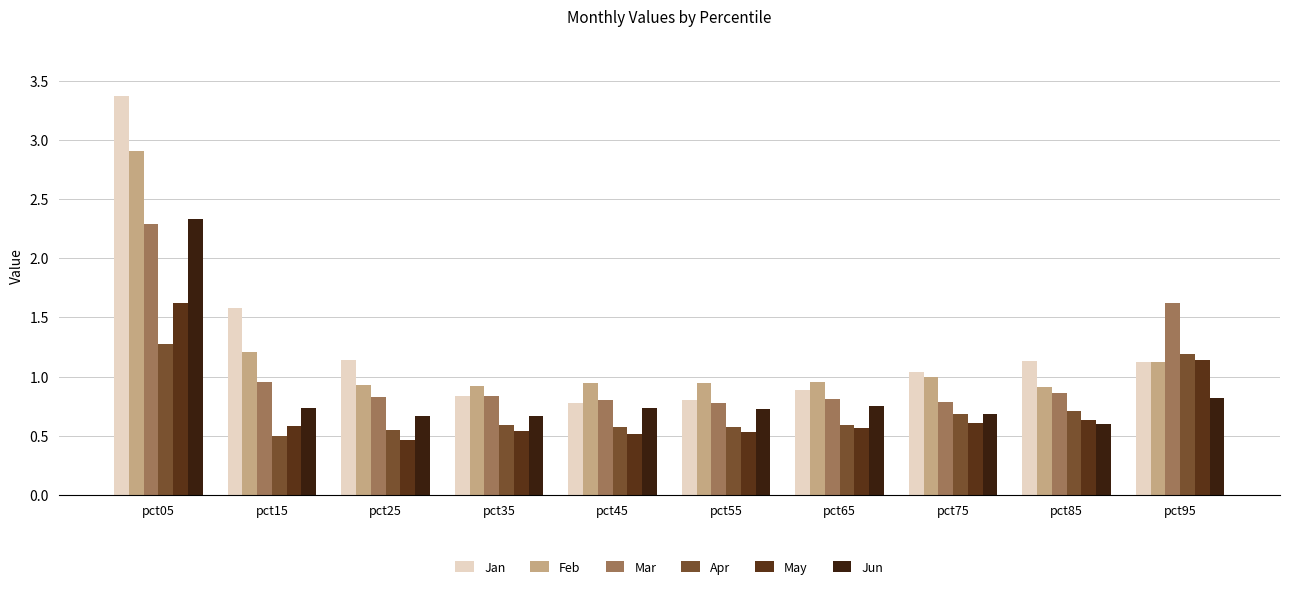

At which category does the chart reach its peak across all series?

pct05